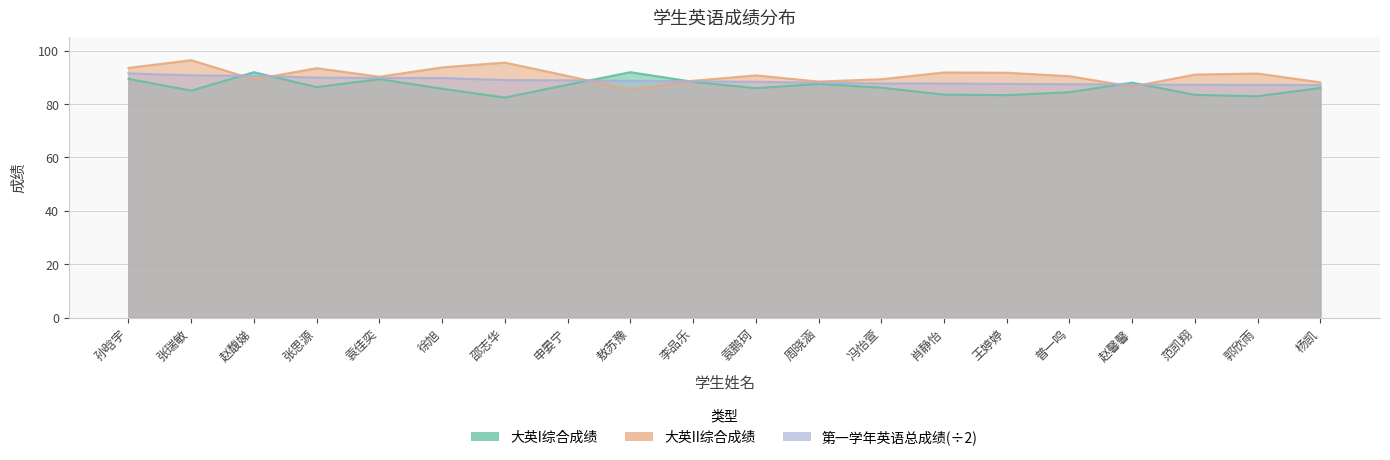

Is it true that 大英I综合成绩 equals 88.0 at 赵馨馨?

True